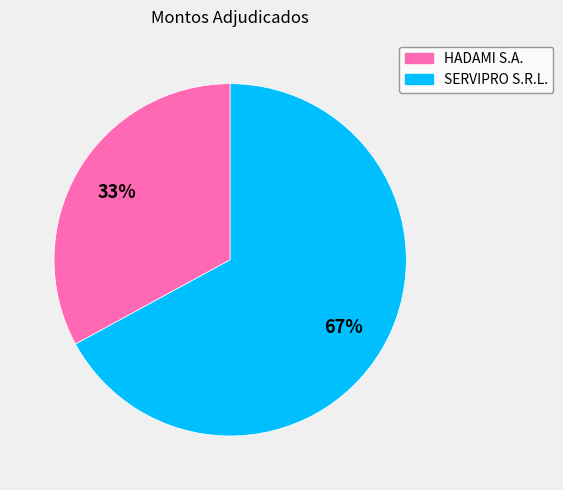

To the nearest percent, what percentage of the pie is HADAMI S.A.?

33%